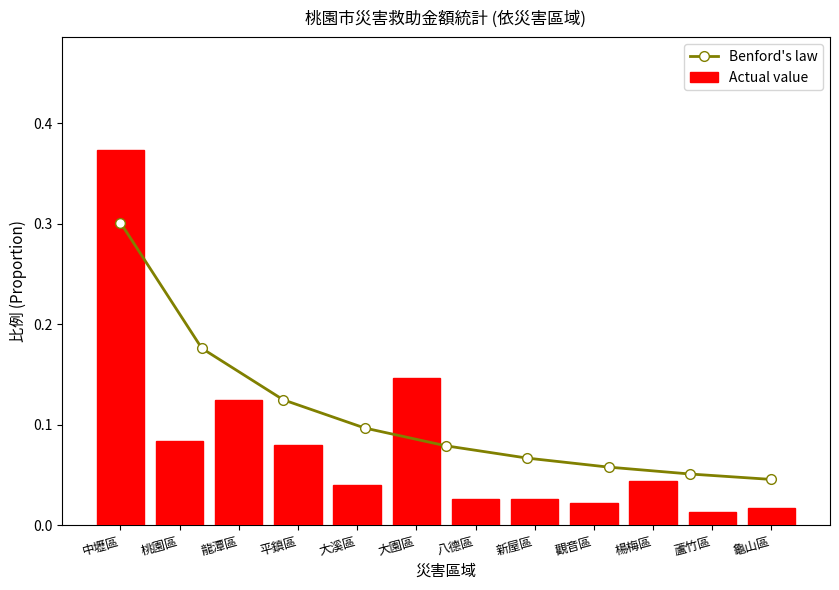

Reading right to left, extract all data points from this chart.

0.0	0.1	0.1	0.1	0.1	0.1	0.1	0.2	0.3